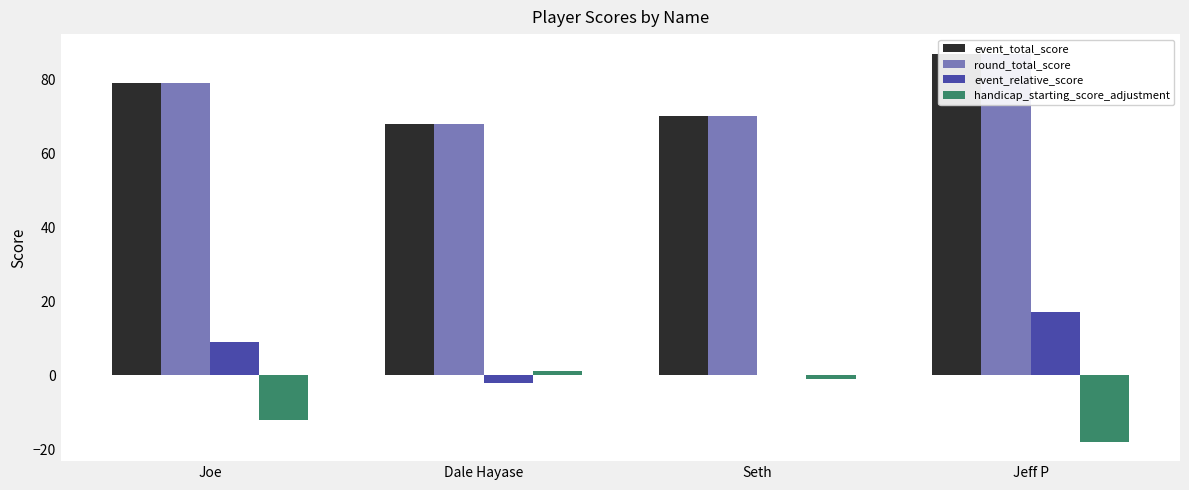

At which category is the sum across all series the highest?

Jeff P